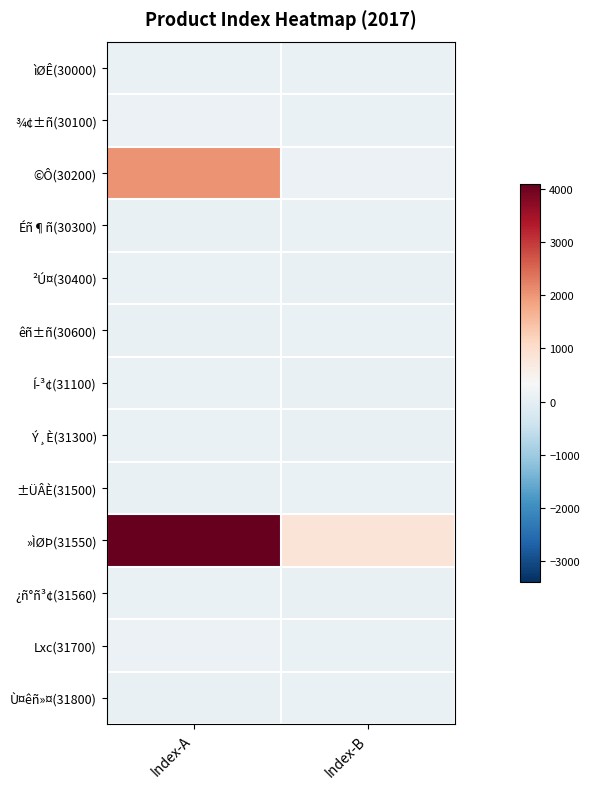

At Index-A, list the series in order from largest to smallest.

»ÌØÞ(31550), ©Ô(30200), Lxc(31700), ¾¢±ñ(30100), ²Ú¤(30400), ìØÊ(30000), ¿ñ°ñ³¢(31560), Ý¸È(31300), Í­³¢(31100), Ù¤êñ»¤(31800), êñ±ñ(30600), Éñ¶ñ(30300), ±ÜÂÈ(31500)